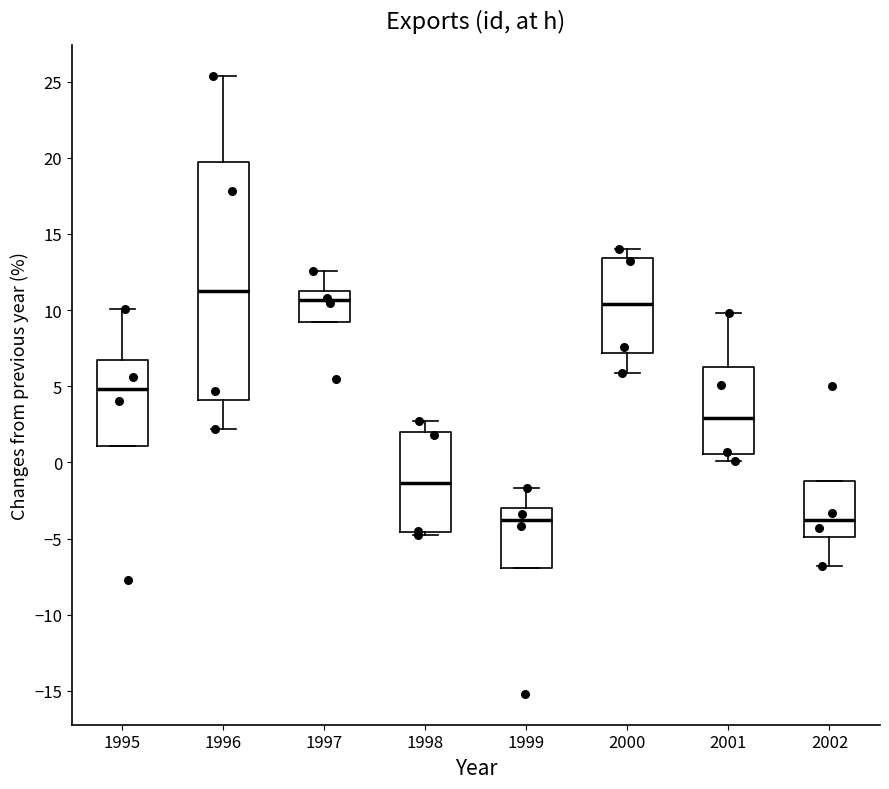

Where is the lower edge of the box at x = 2000 on the y-axis? The values are not printed on the chart, so give them approximately, as read against the axis.

7.0